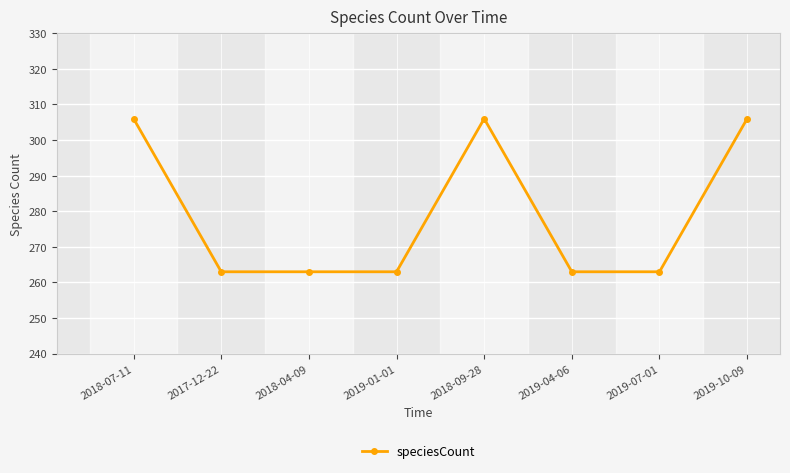

Count the number of data series in this chart.

1